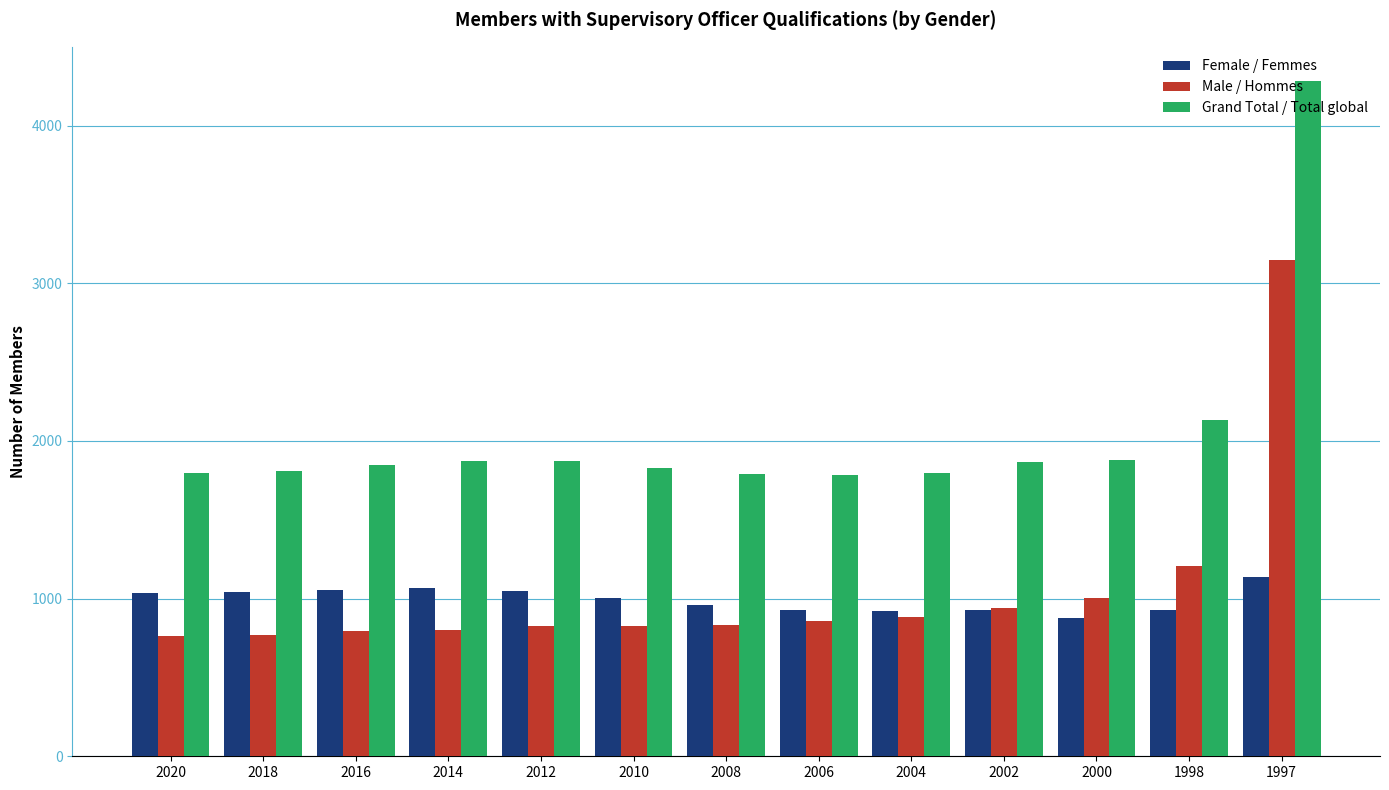

Which series has the largest total across all categories?

Grand Total / Total global